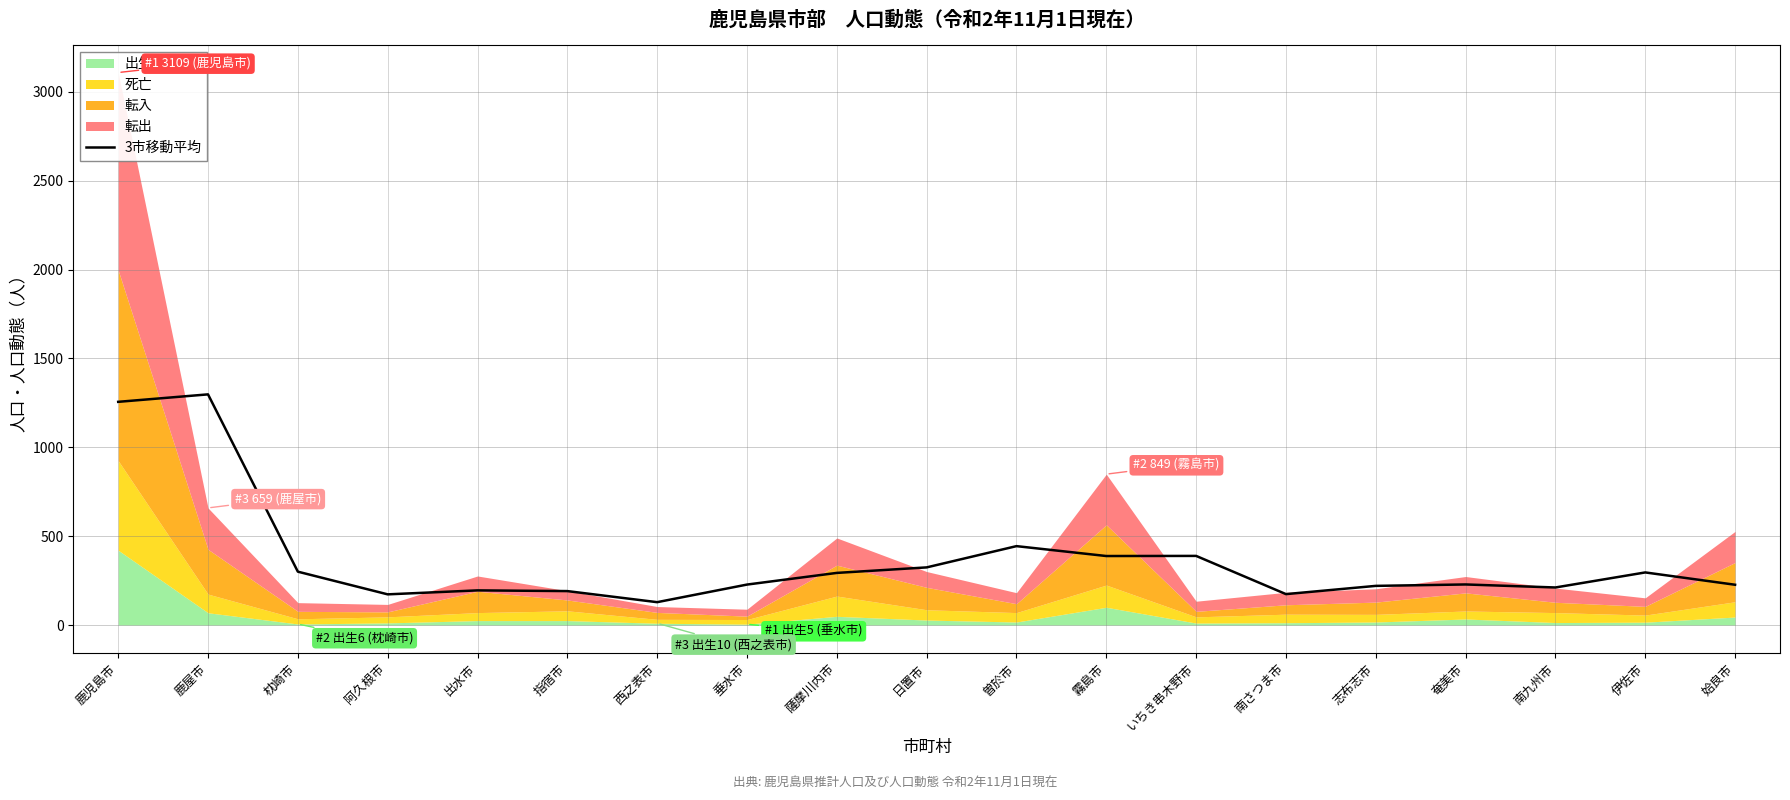

How many data points does each series have?

19